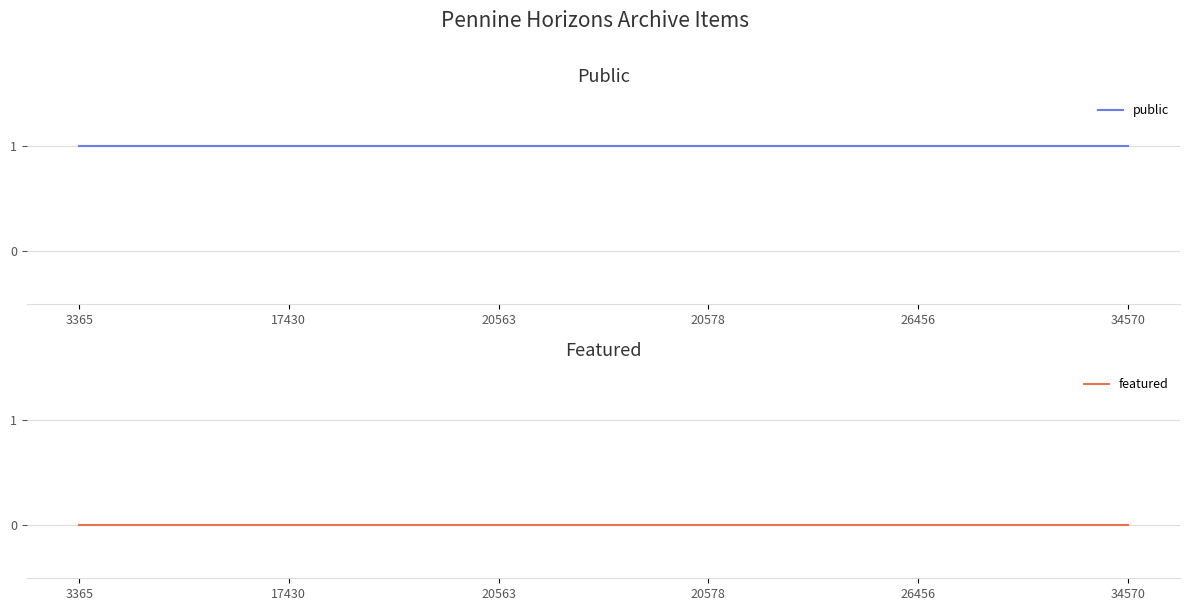

True or false: public has a value of 1 at 20563.

True